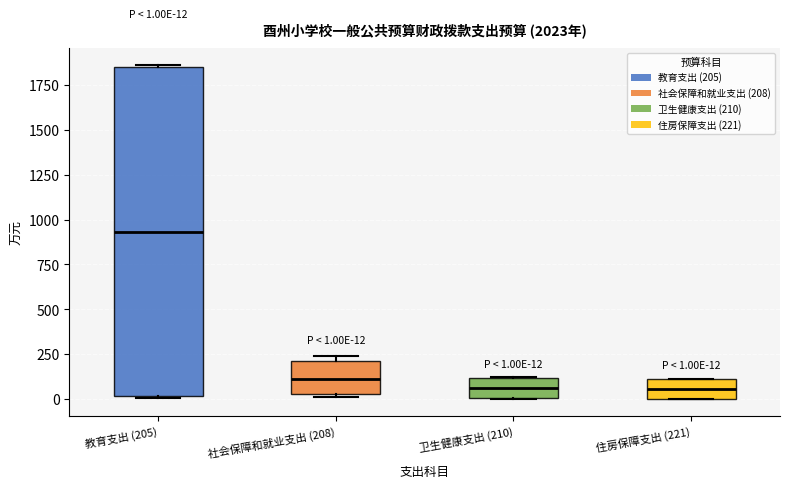

Which box is the tallest, from its lower edge to its upper edge?

教育支出 (205)